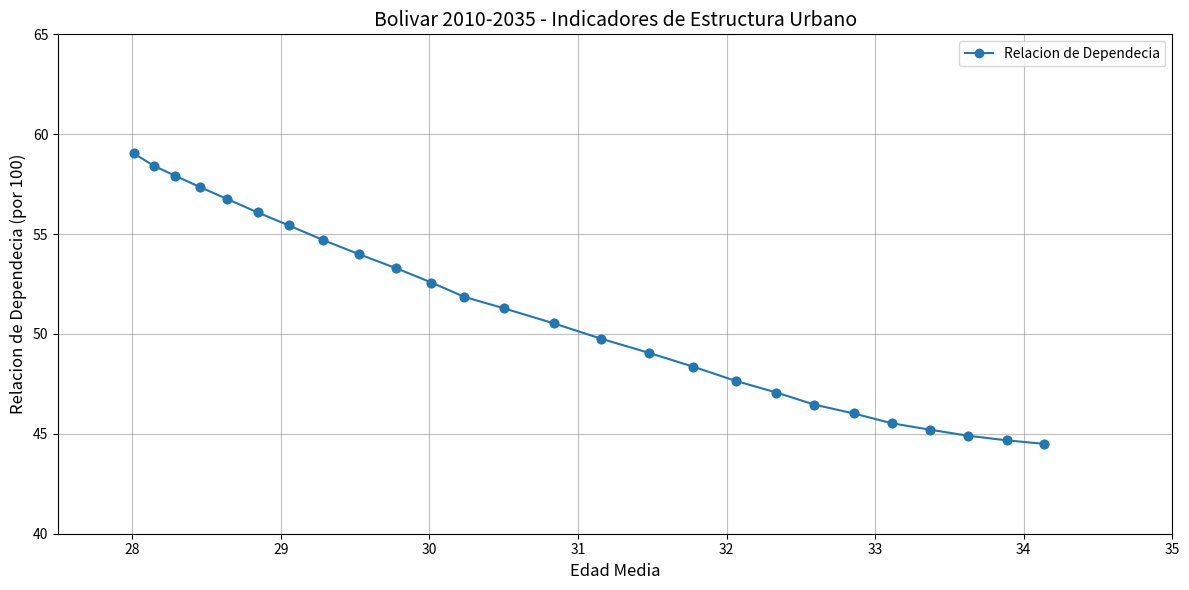

What is the smallest value displayed?

44.5